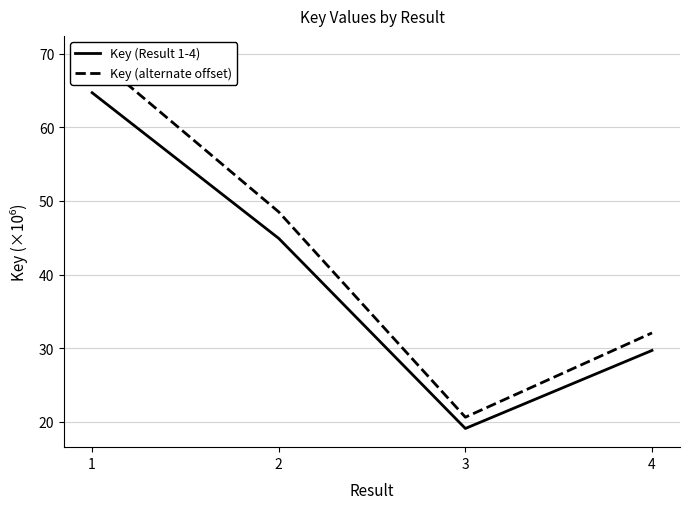

What is the value of the Key (Result 1-4) point at the 1st from the left?

64.7